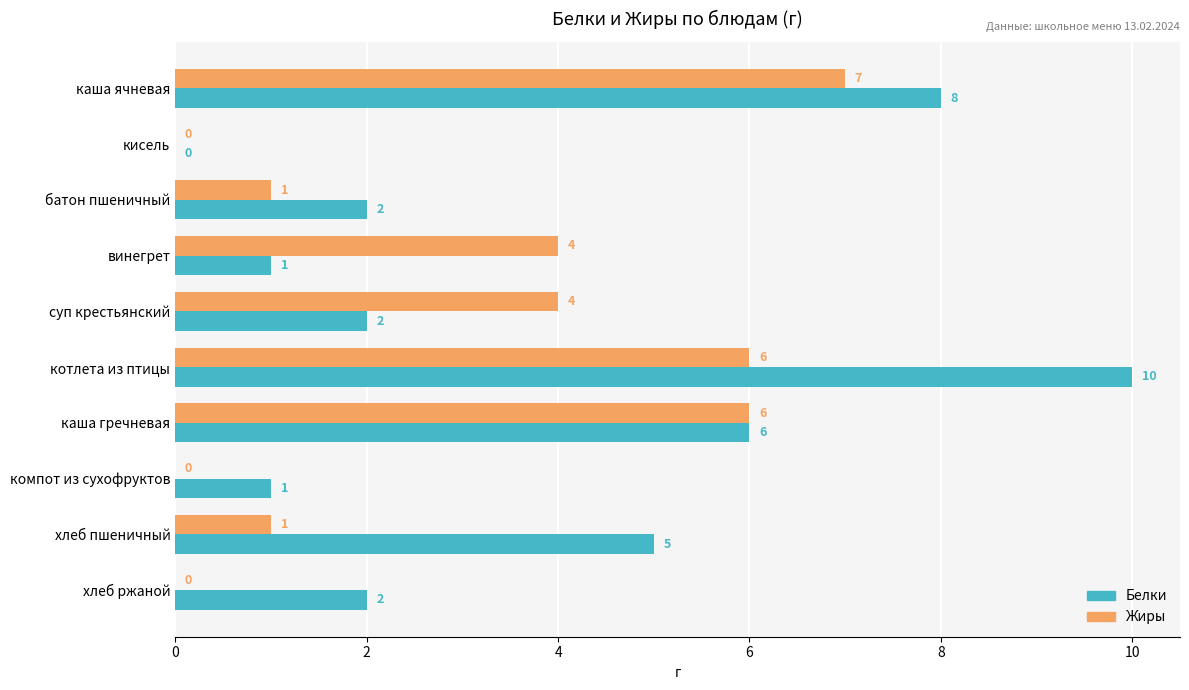

What are all the series names shown in the legend?

Белки, Жиры